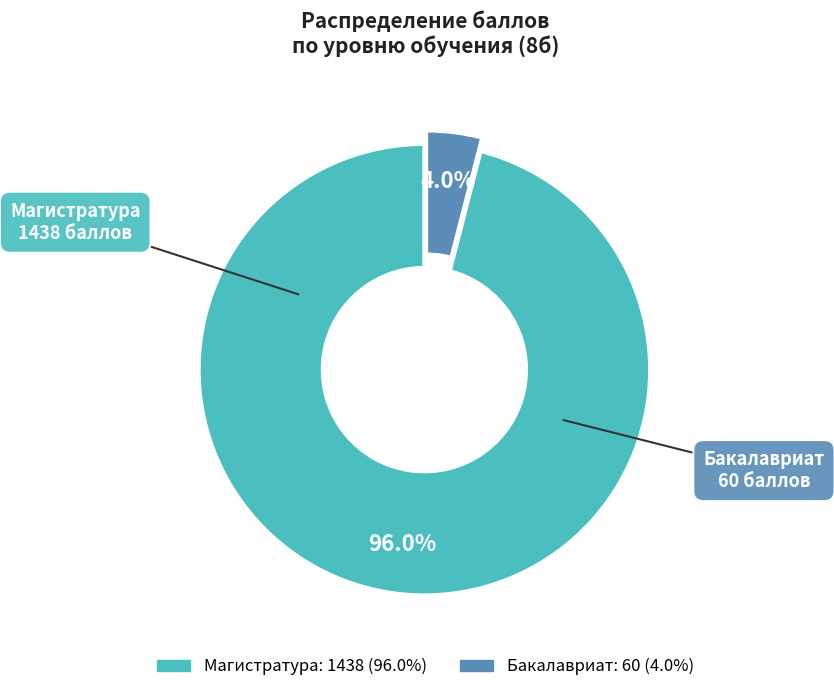

To the nearest percent, what is the difference between the largest and smallest slice percentages?

92%